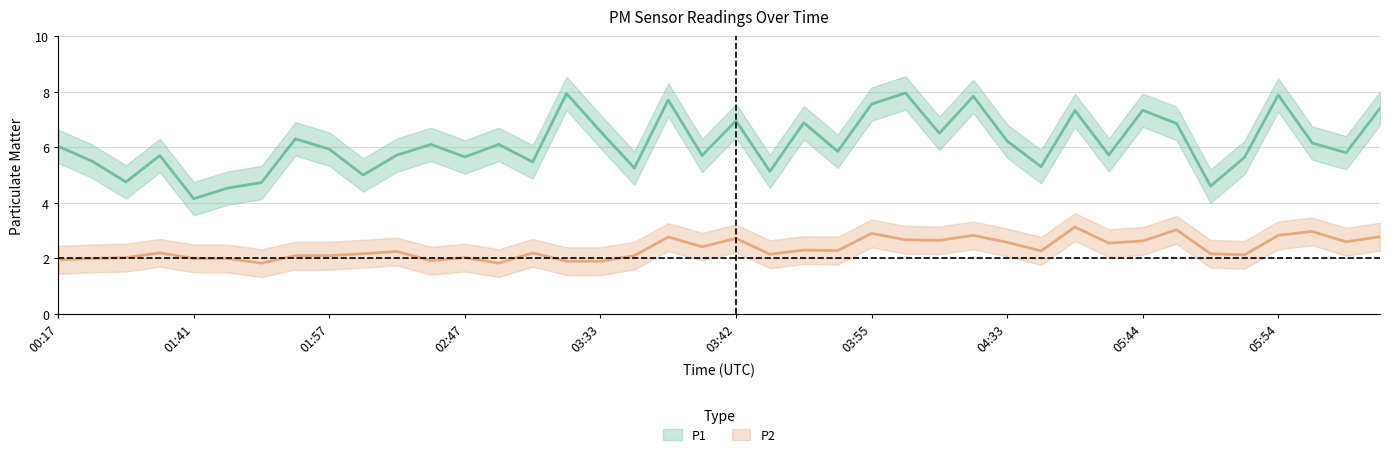

What are all the series names shown in the legend?

P1, P2